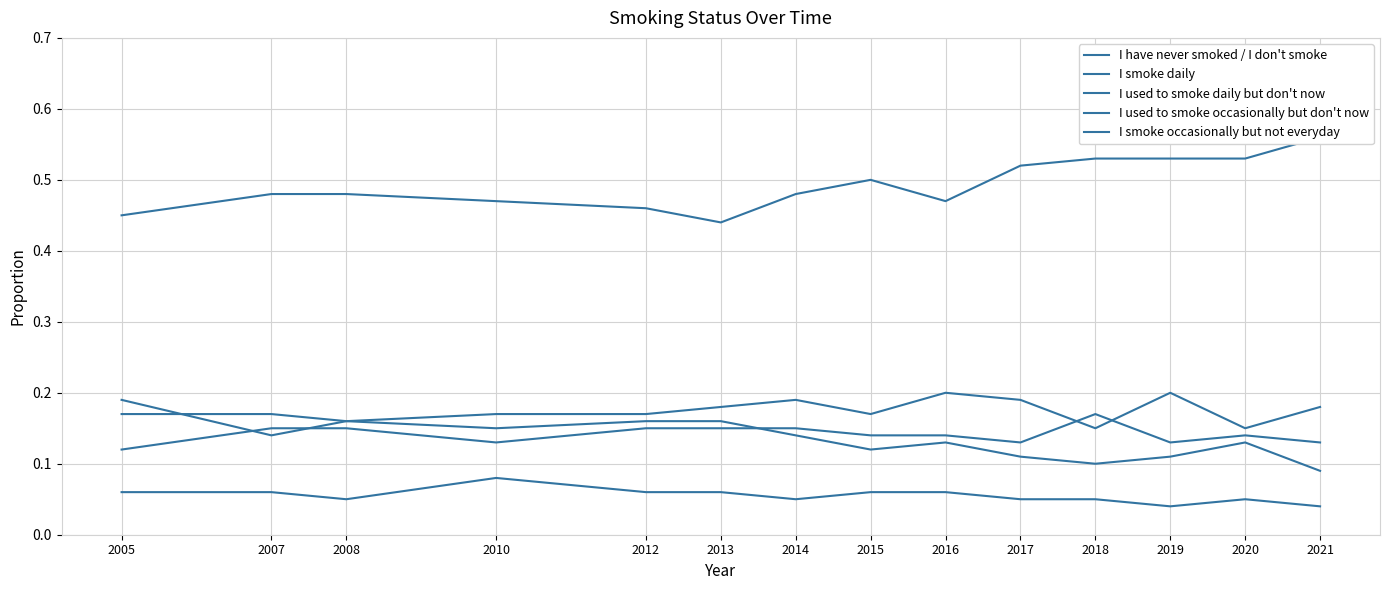

True or false: I have never smoked / I don't smoke has more than 2 points higher than both neighbors.

False